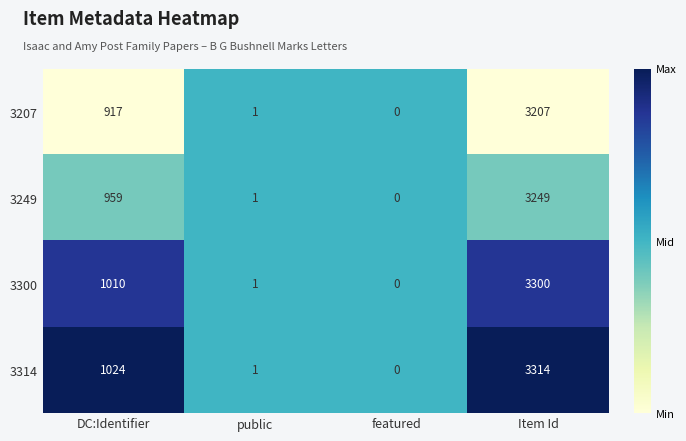

How many values in 3300 are above zero?

3